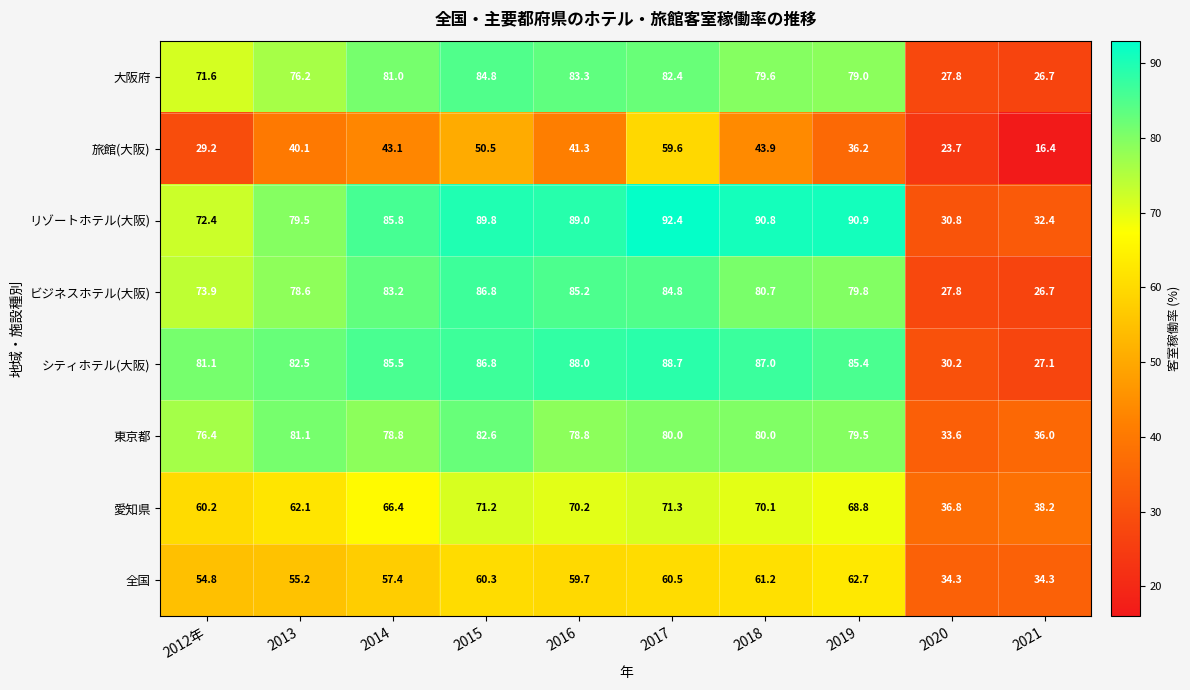

Read the 旅館(大阪) value at 2016.

41.3